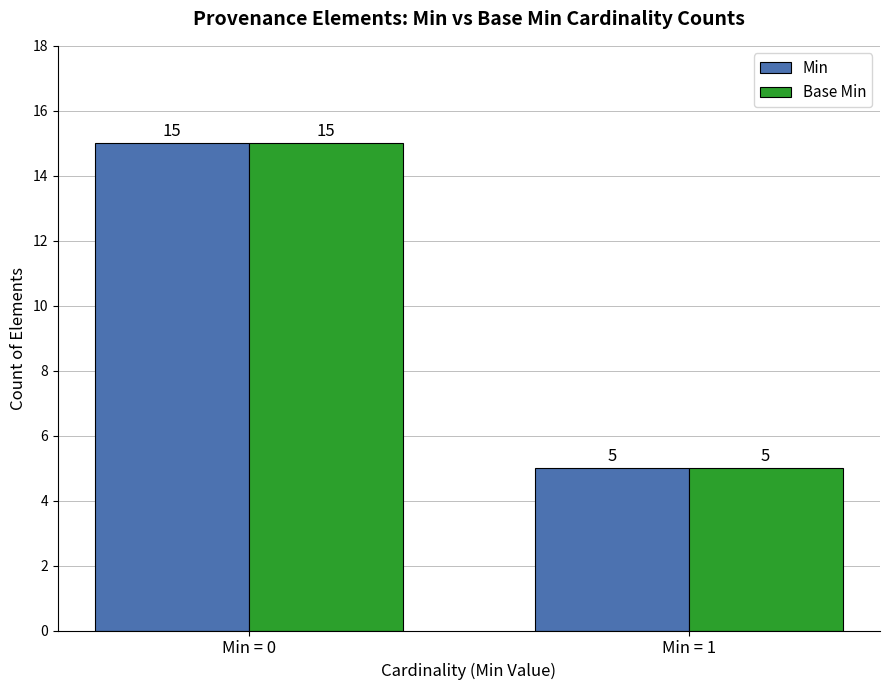

What is the difference between the maximum and minimum values in the Base Min series?

10